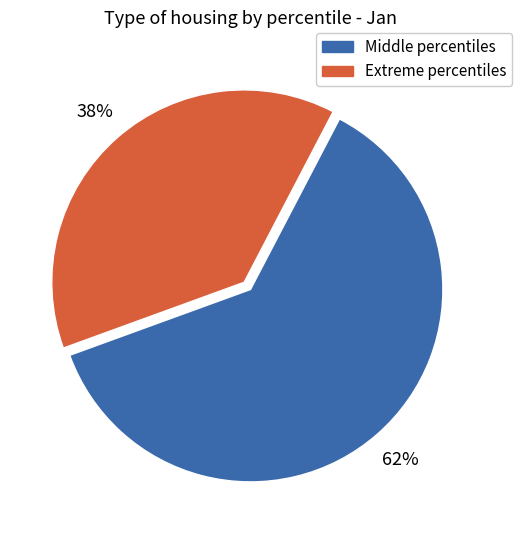

Is there a majority slice in this chart?

Yes